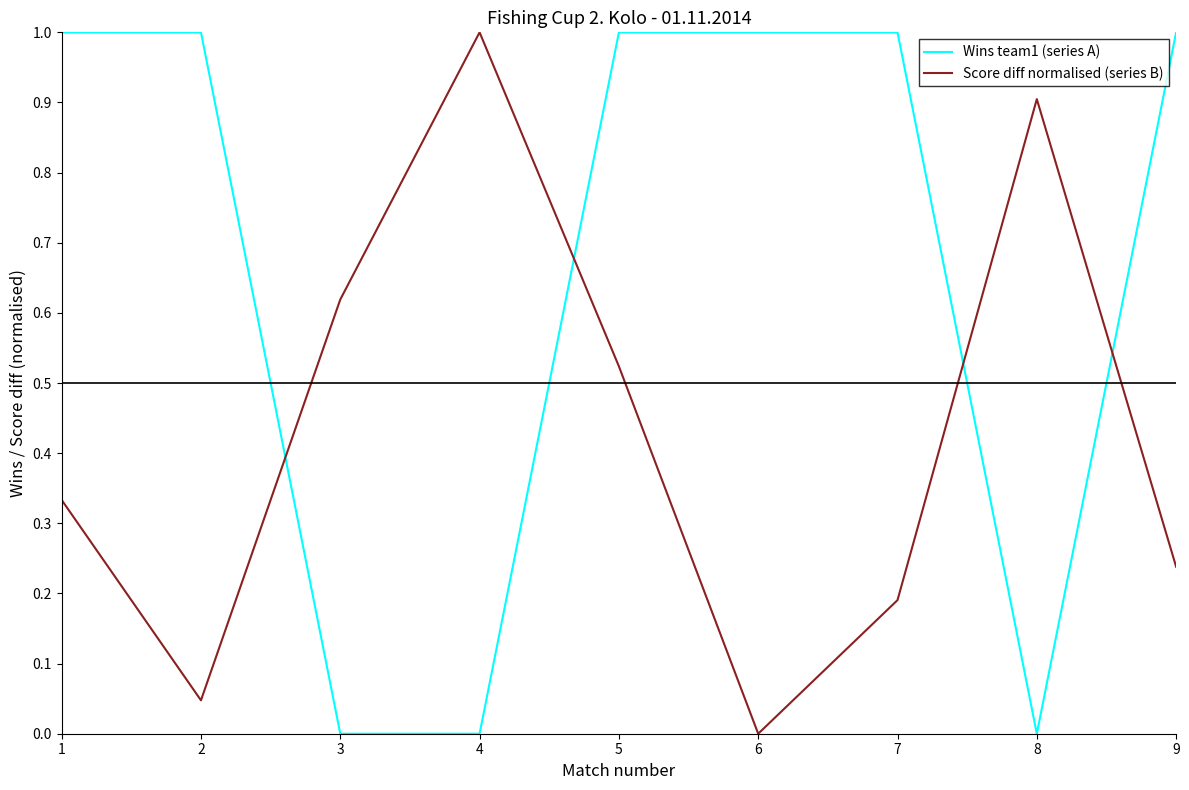

Rank the series by their average value, from highest to lowest.

Wins team1 (series A), Score diff normalised (series B)